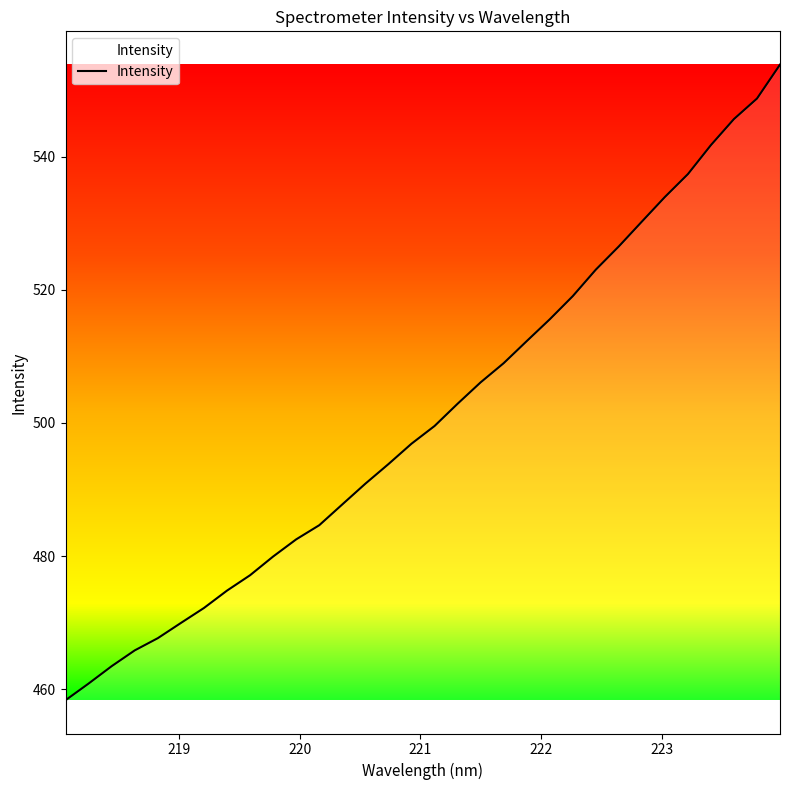

What is the minimum value shown in the chart?

458.4